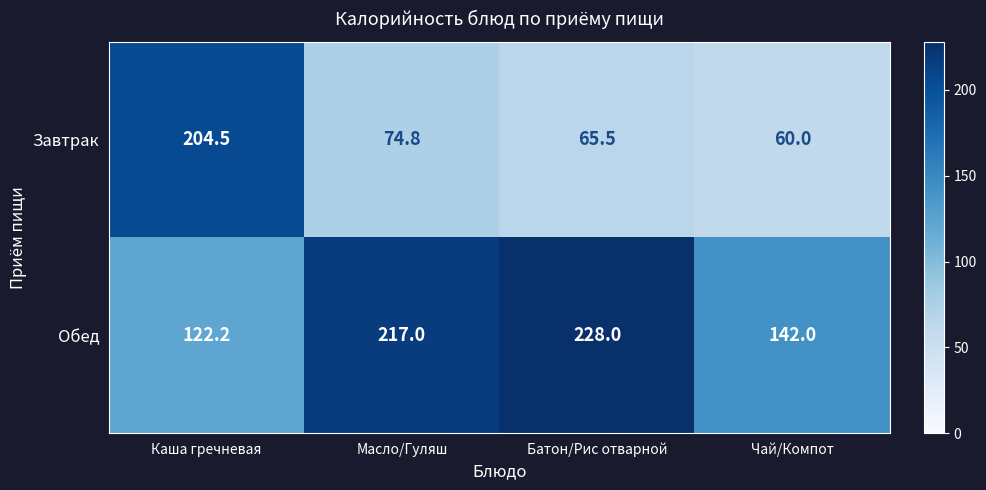

What is the spread (max minus min) of values at Батон/Рис отварной?

162.5